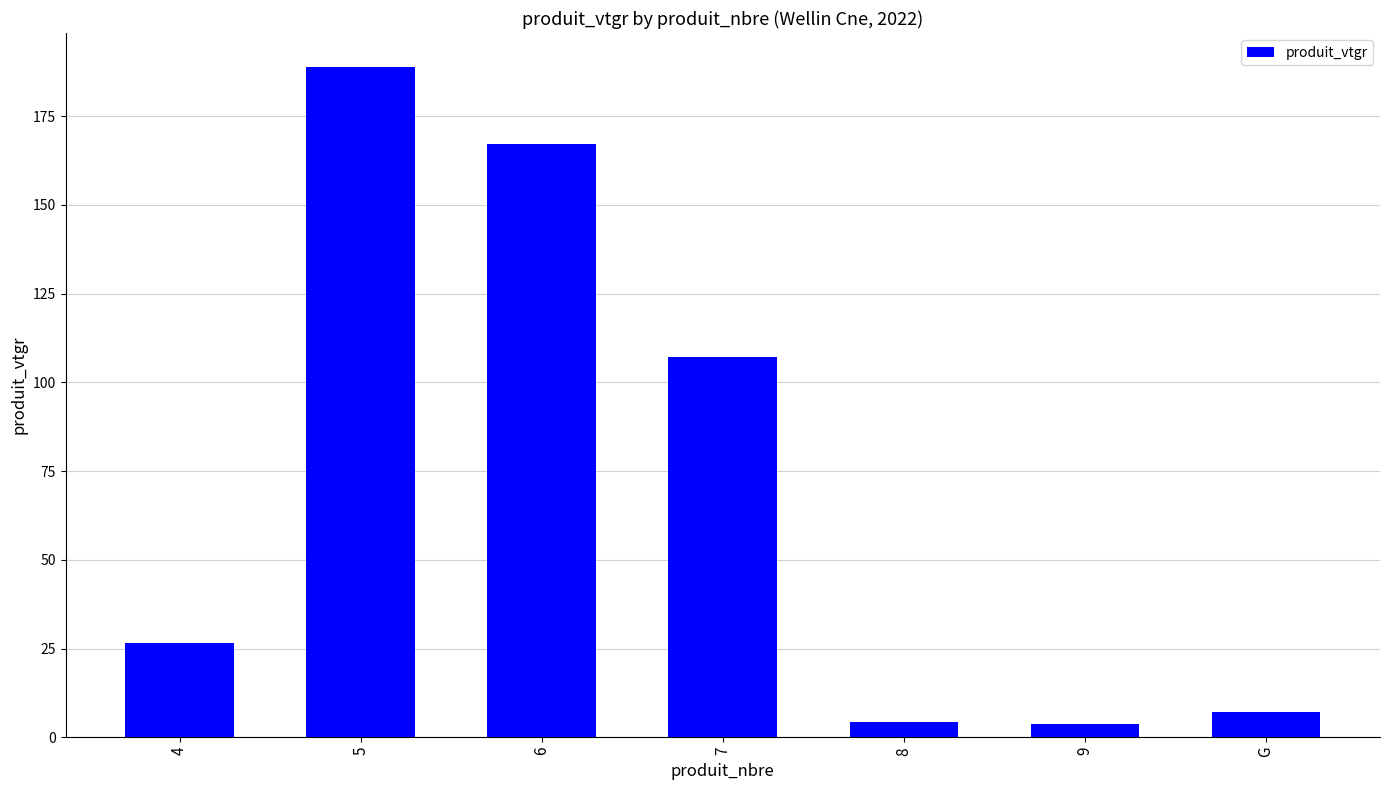

What is the sum of all values?

504.5